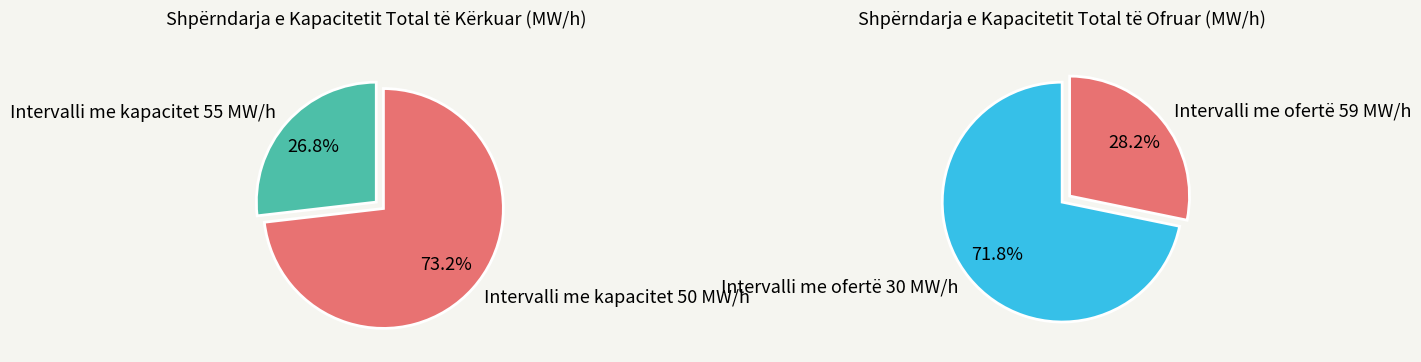

Rank the series by their average value, from lowest to highest.

Kapaciteti total i ofruar (MW/h), Kapaciteti total i kerkuar (MW/h)